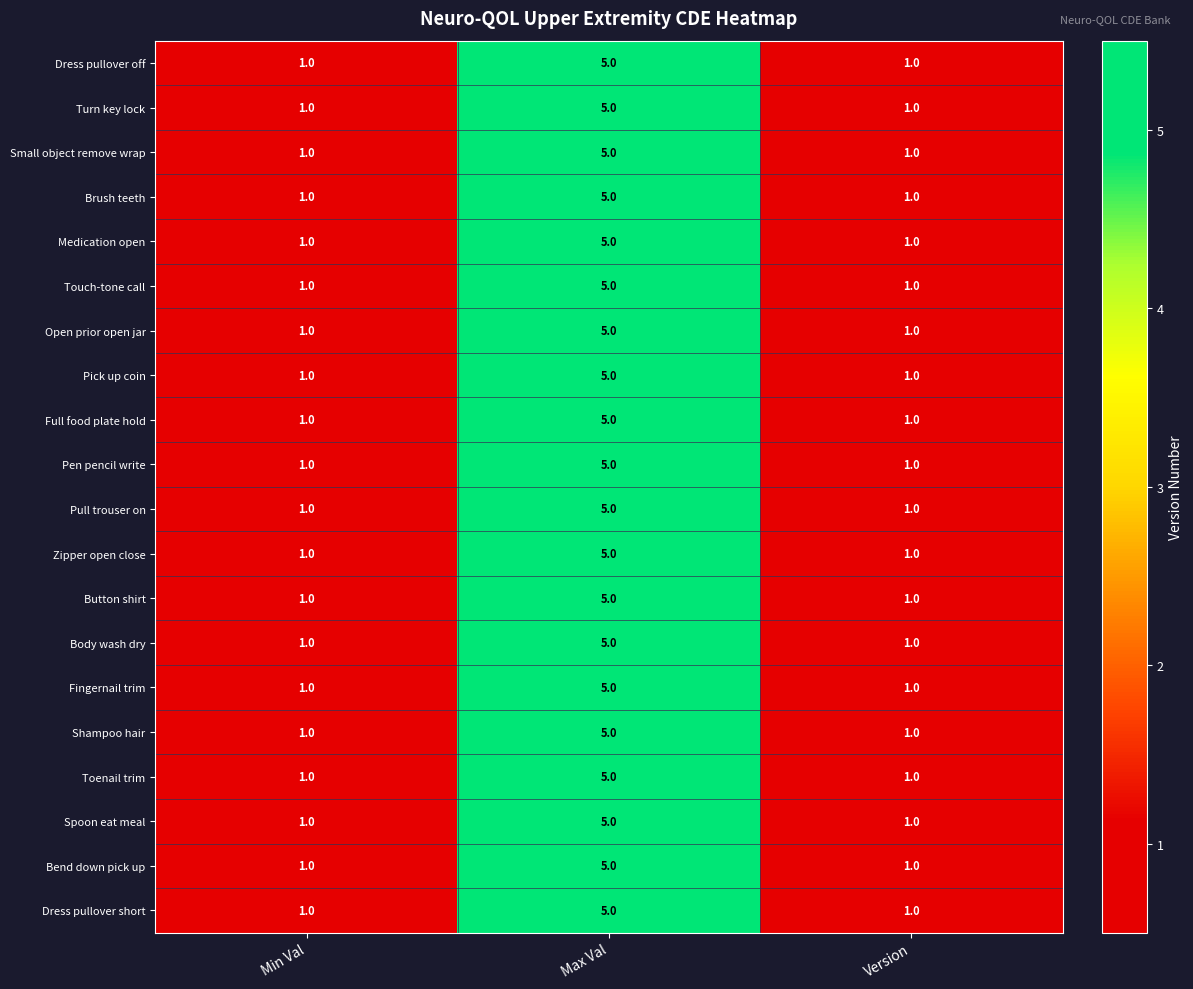

What is the total value across all series at Min Val?

20